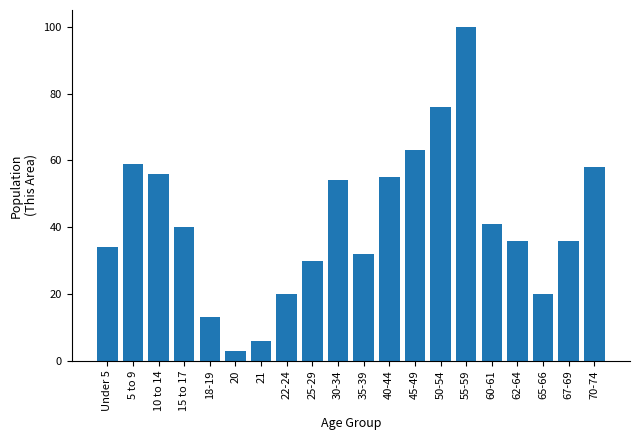

Reading left to right, transcribe all the data shown in this chart.

Under 5=34	5 to 9=59	10 to 14=56	15 to 17=40	18-19=13	20=3	21=6	22-24=20	25-29=30	30-34=54	35-39=32	40-44=55	45-49=63	50-54=76	55-59=100	60-61=41	62-64=36	65-66=20	67-69=36	70-74=58